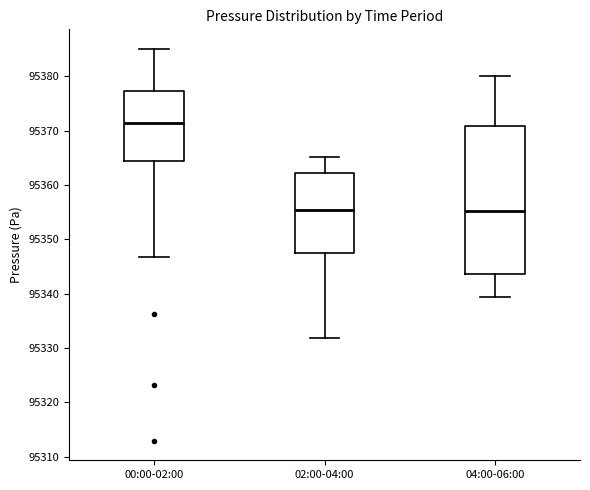

Reading left to right, transcribe this box plot: for each box, give where its median line is, the range the box spans, and where its two whiskers end, as read against the y-axis. The values are not printed on the chart, so give them approximately, as read against the axis.

00:00-02:00: median 95371, box 95364 to 95377, whiskers 95347 to 95385
02:00-04:00: median 95355, box 95347 to 95362, whiskers 95332 to 95365
04:00-06:00: median 95355, box 95344 to 95371, whiskers 95339 to 95380